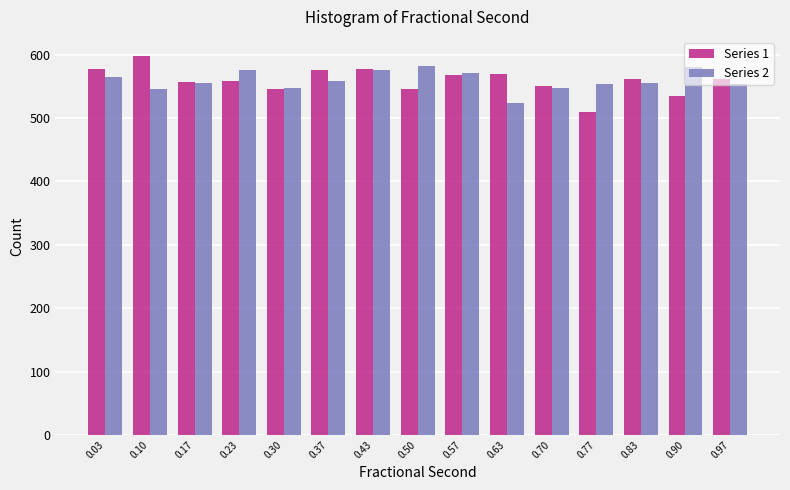

What is the height of the Series 1 bar covering 0.60 to 0.67 on the x-axis? Neither the bar edges nor the heights are printed on the chart, so give them approximately, as read against the axes.

570